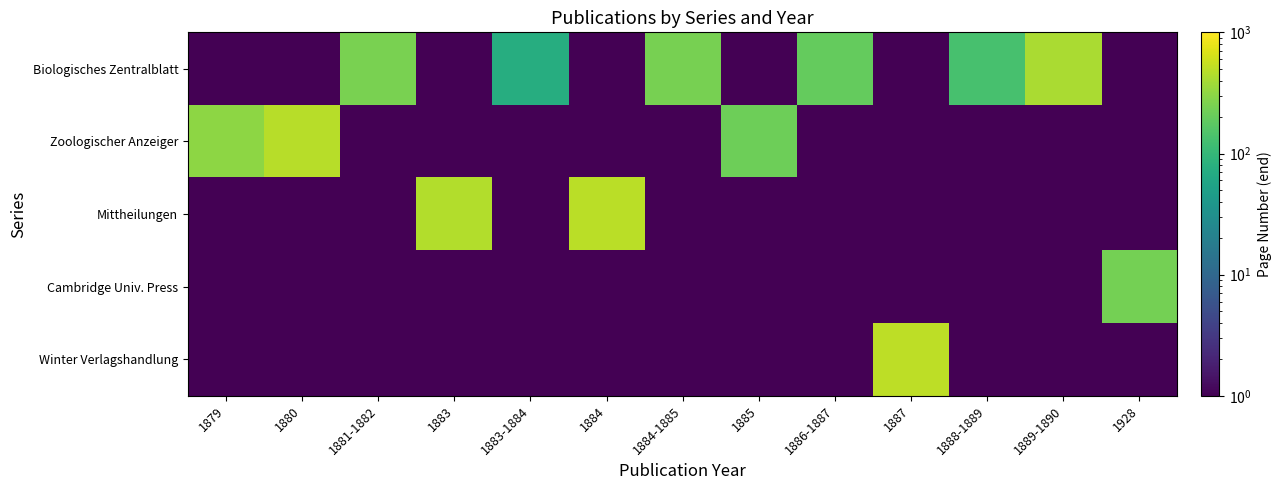

Between 1883 and 1887, which series saw the biggest shift?

Winter Verlagshandlung